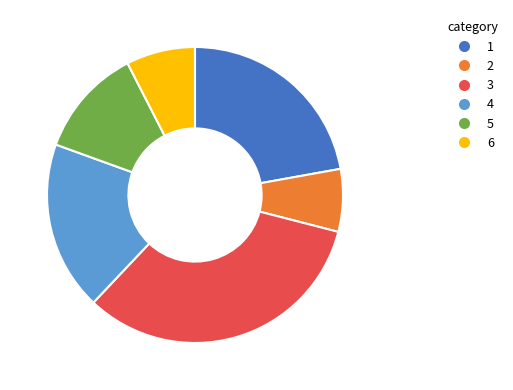

Is there a majority slice in this chart?

No